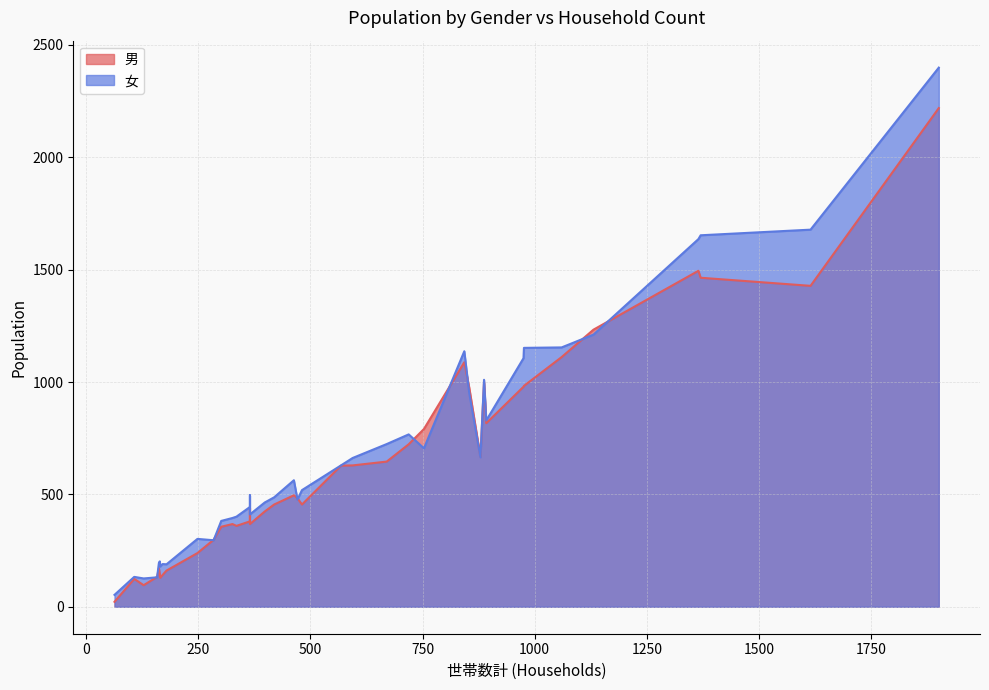

How many times do 男 and 女 cross each other?

13